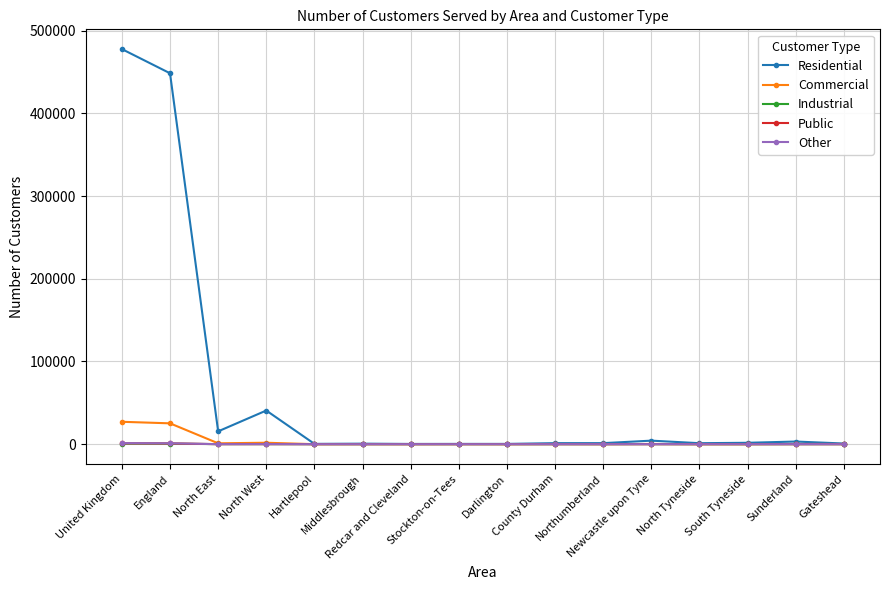

What is the maximum value for Commercial?

27063